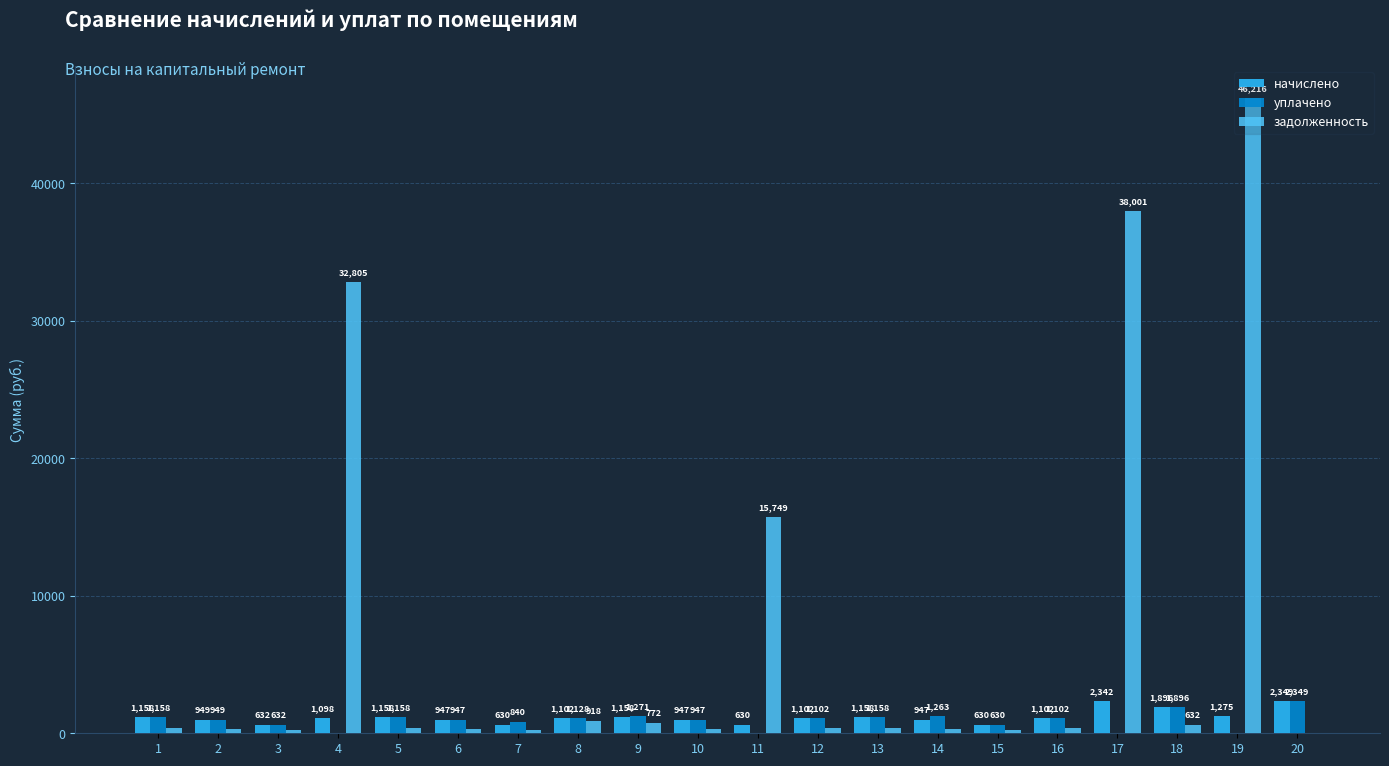

Where does the задолженность series first go above 386?

1